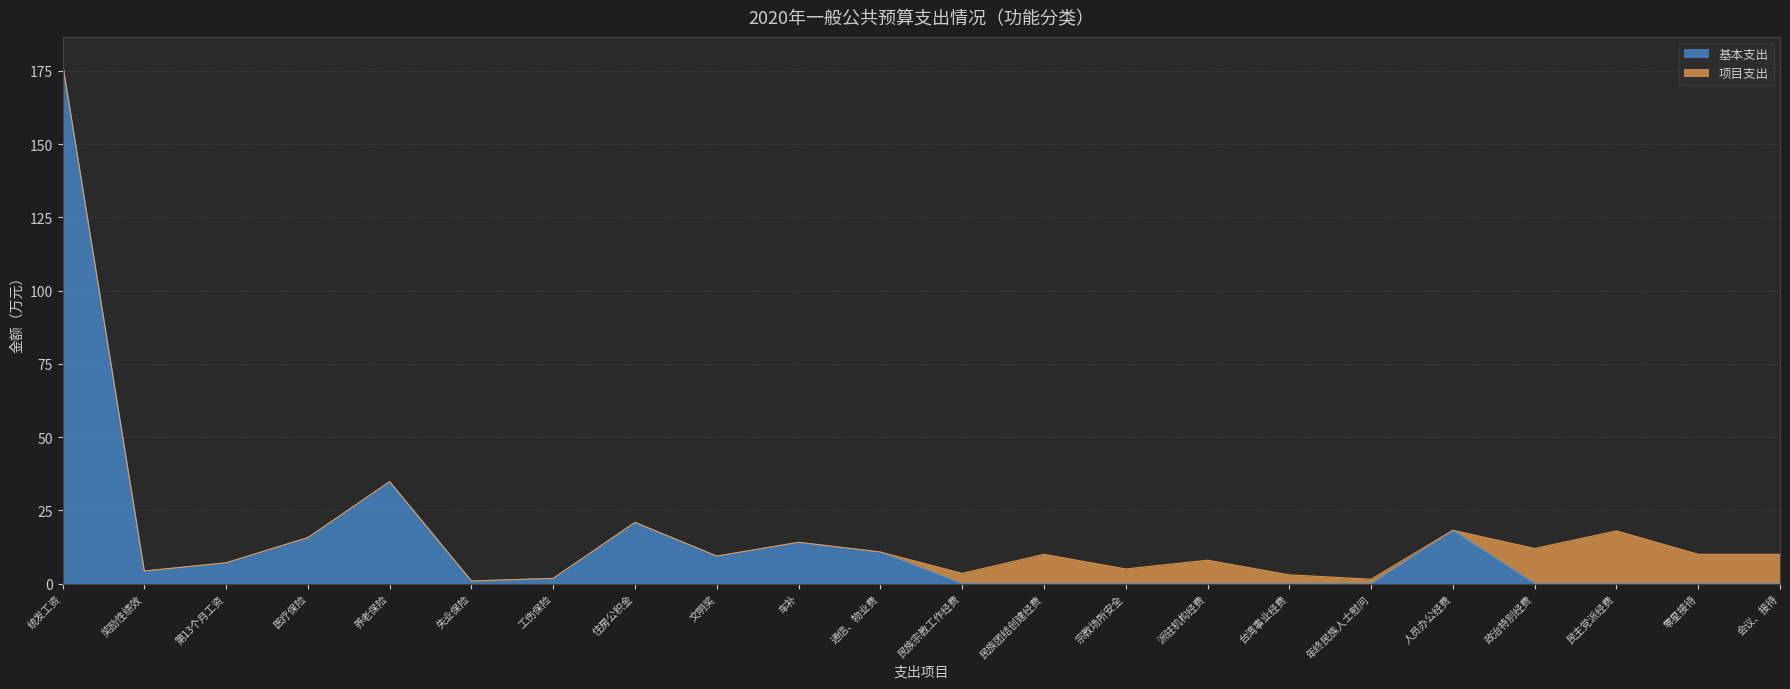

Is it true that the value at 通信、物业费 is 4.3?

False